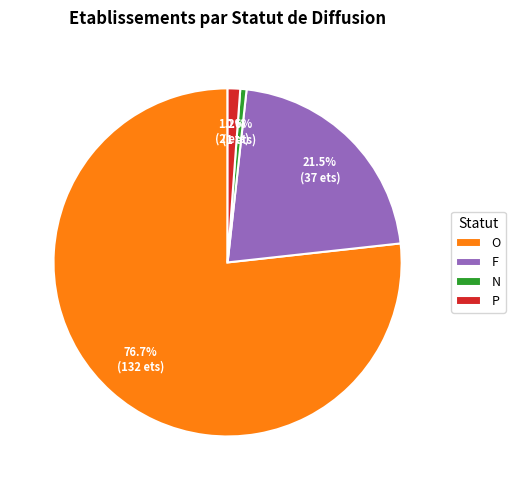

Which category has the biggest portion of the pie?

O